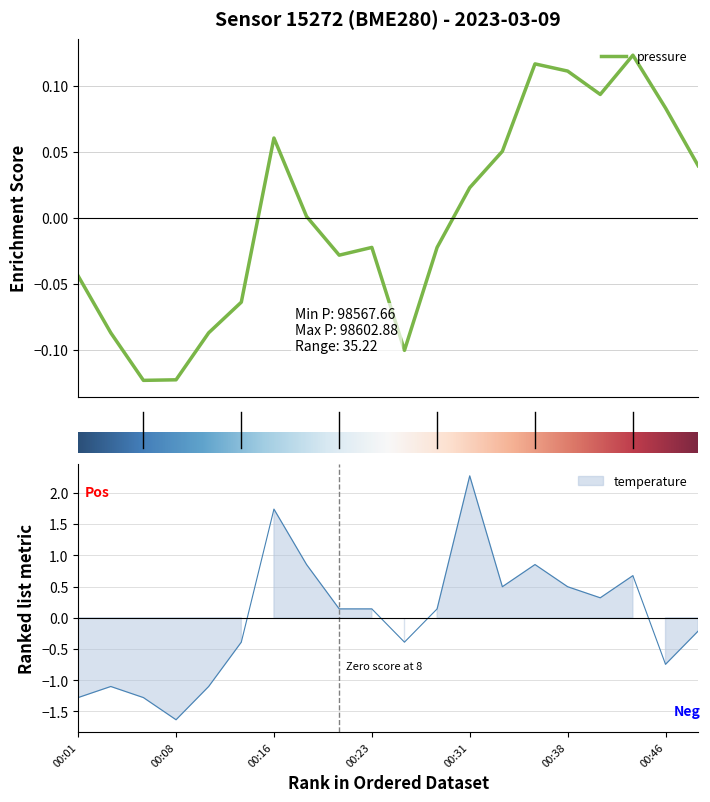

What are all the series names shown in the legend?

pressure, temperature